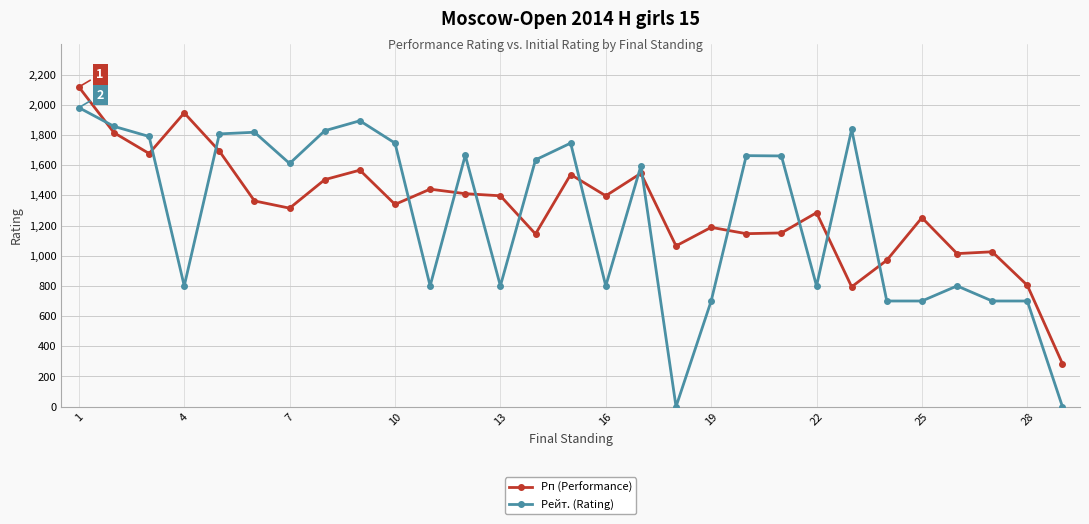

How many intersections are there between Рп (Performance) and Рейт. (Rating)?

14